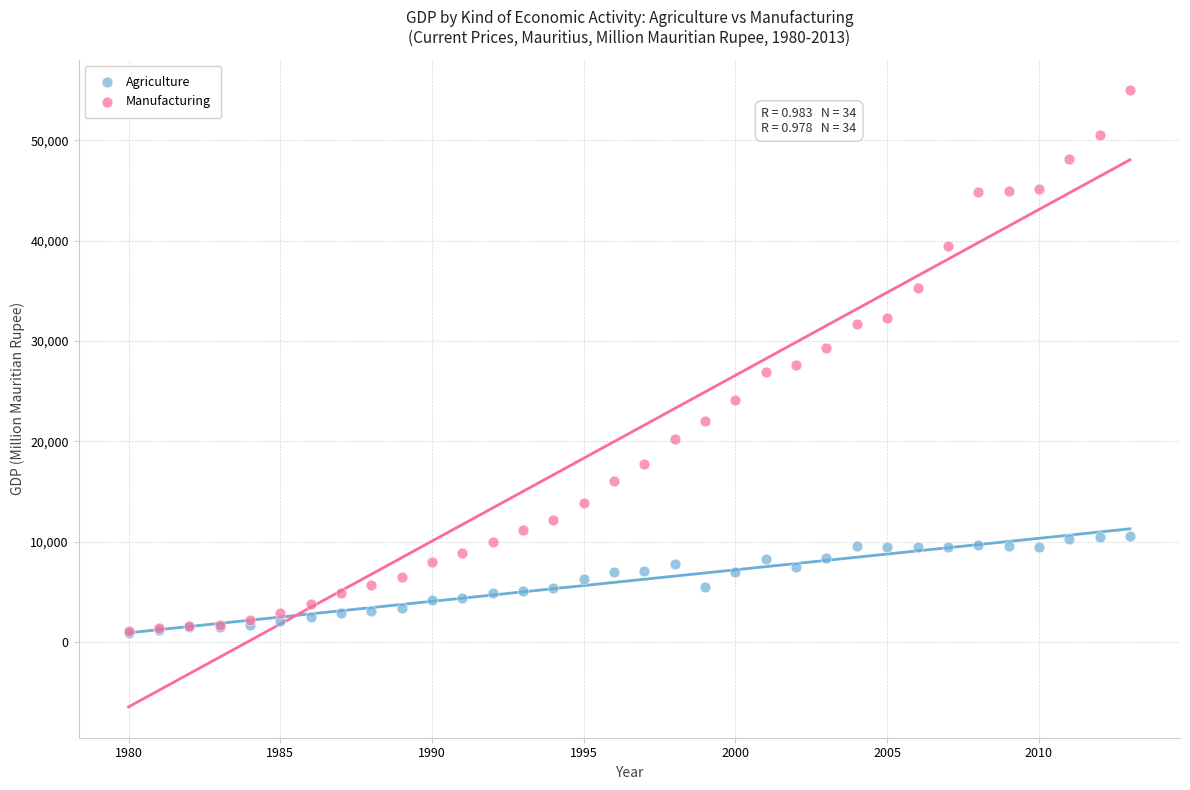

What are all the series names shown in the legend?

Agriculture, Manufacturing